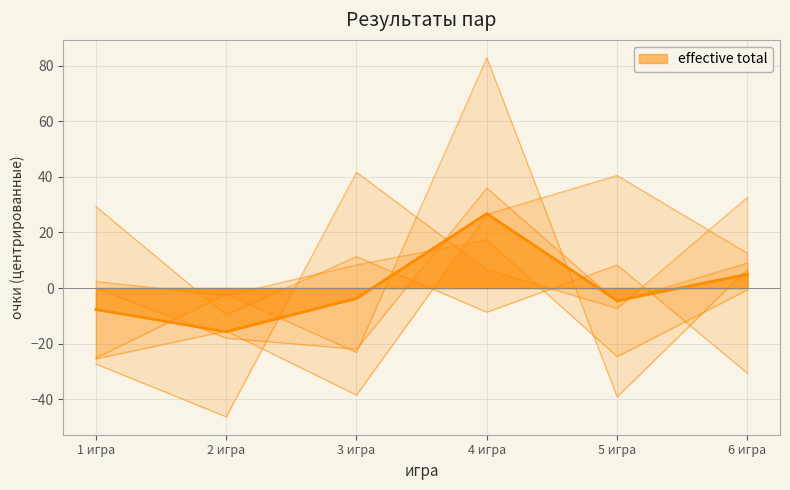

Where does the Терещенко Евгений series first go above 8?

1 игра